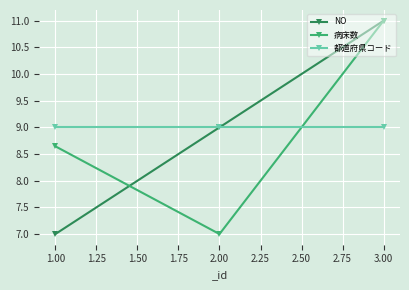

How many lines are shown in the chart?

3